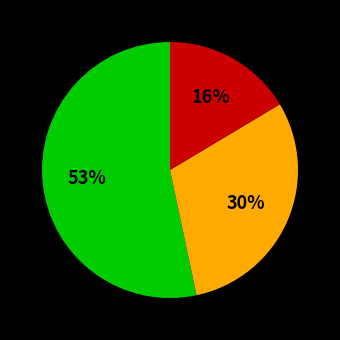

To the nearest percent, what is the difference between the largest and smallest slice percentages?

37%